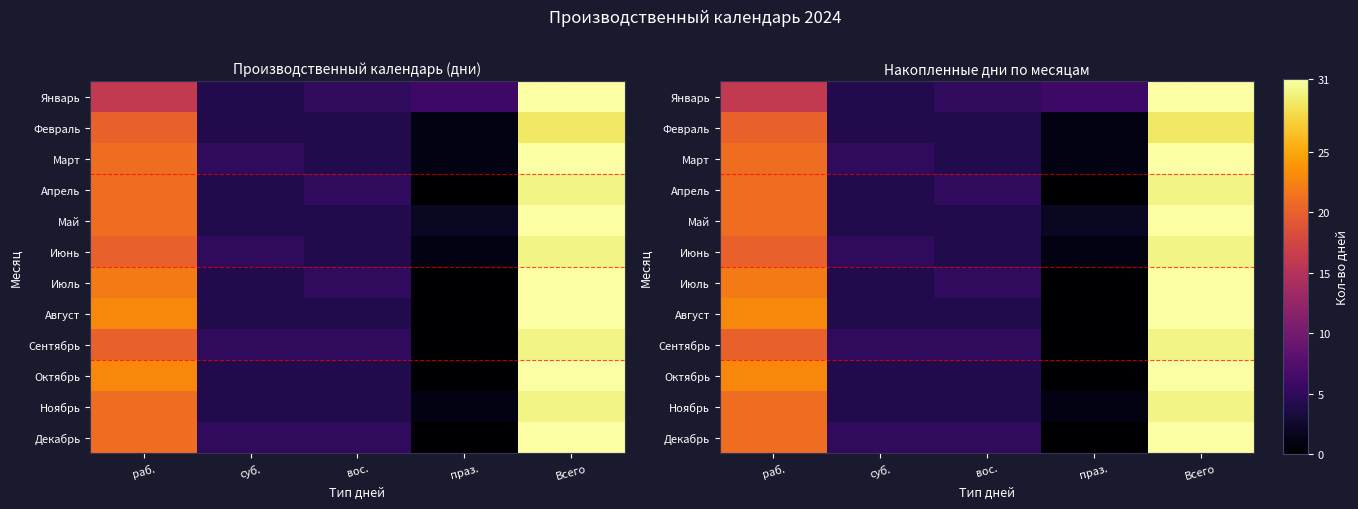

The value of Май at раб. is 6. True or false?

False